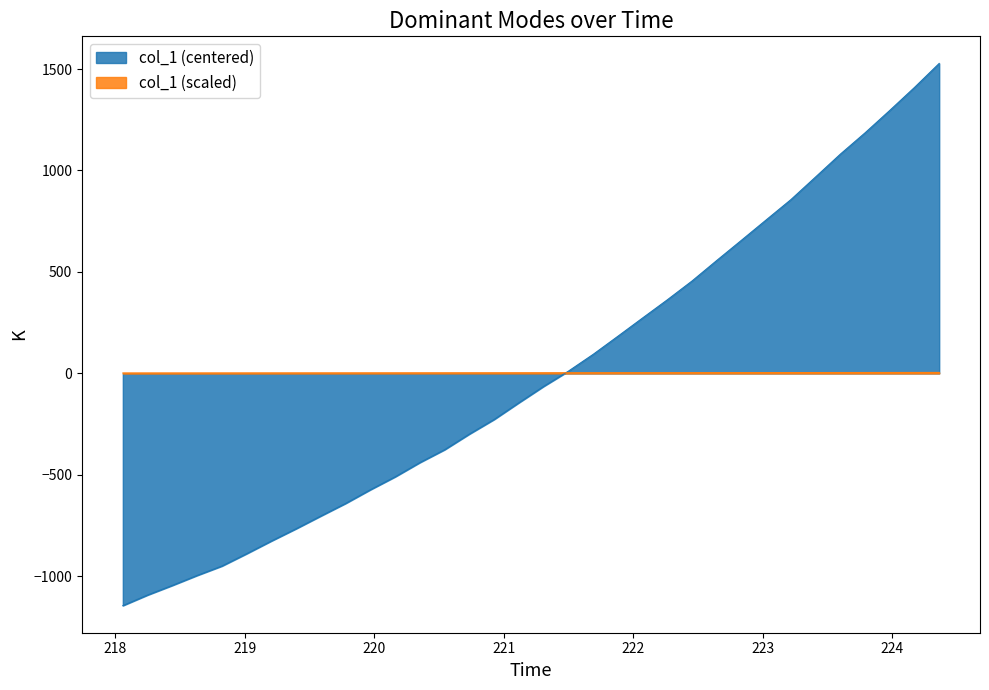

True or false: there are more than 0 points higher than both neighbors.

False